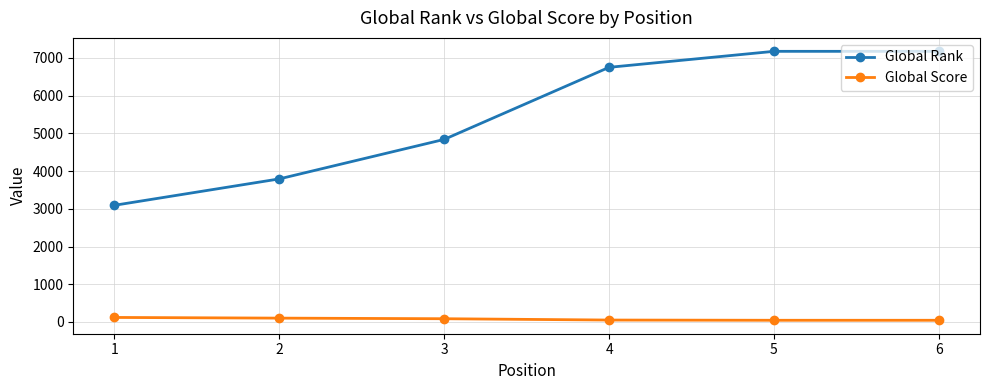

What is the difference between the highest and lowest values at 4?

6701